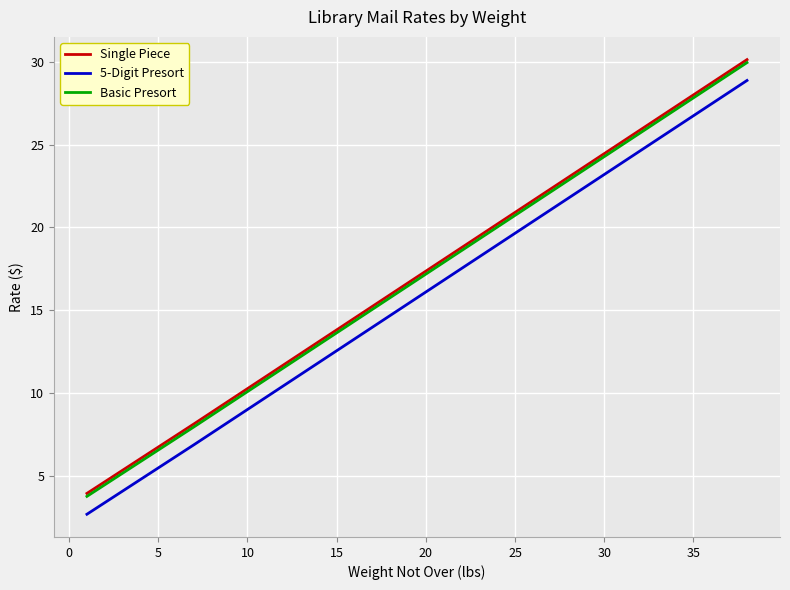

What is the minimum value shown in the chart?

2.7